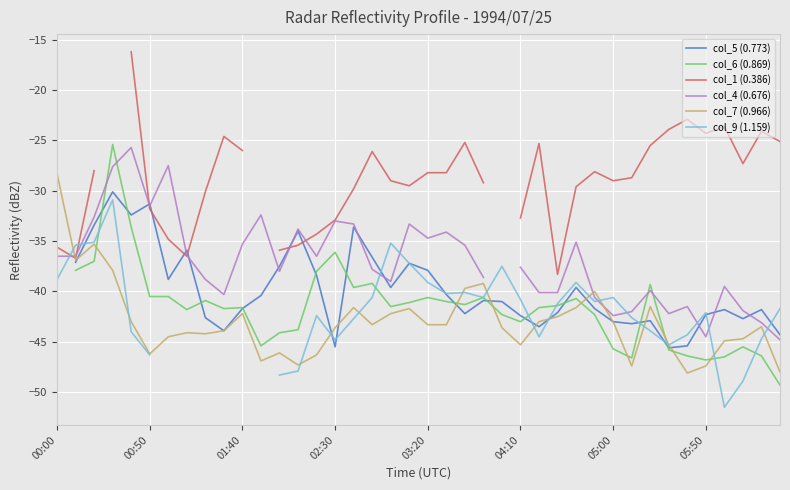

At which label is col_1 (0.386) closest to -27?

37